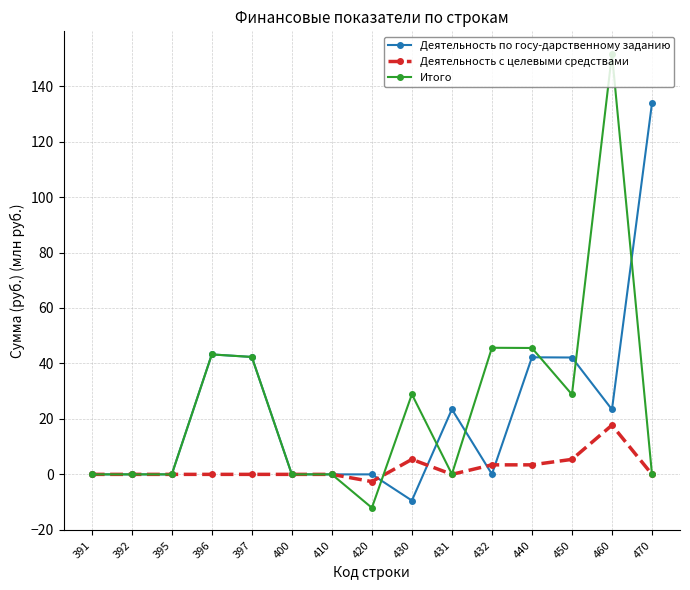

At which label does Деятельность по госу-дарственному заданию reach its minimum?

430